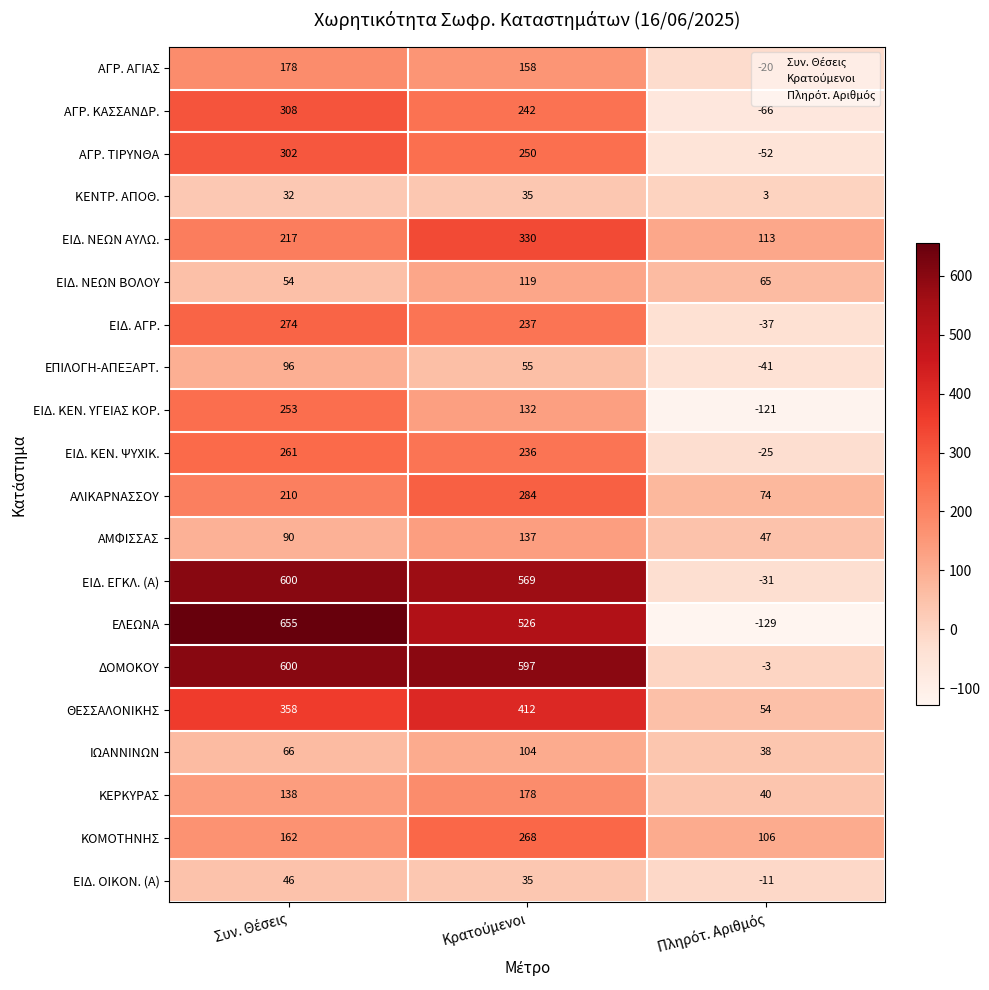

What is the difference between the maximum and minimum values in the ΕΙΔ. ΝΕΩΝ ΒΟΛΟΥ series?

65